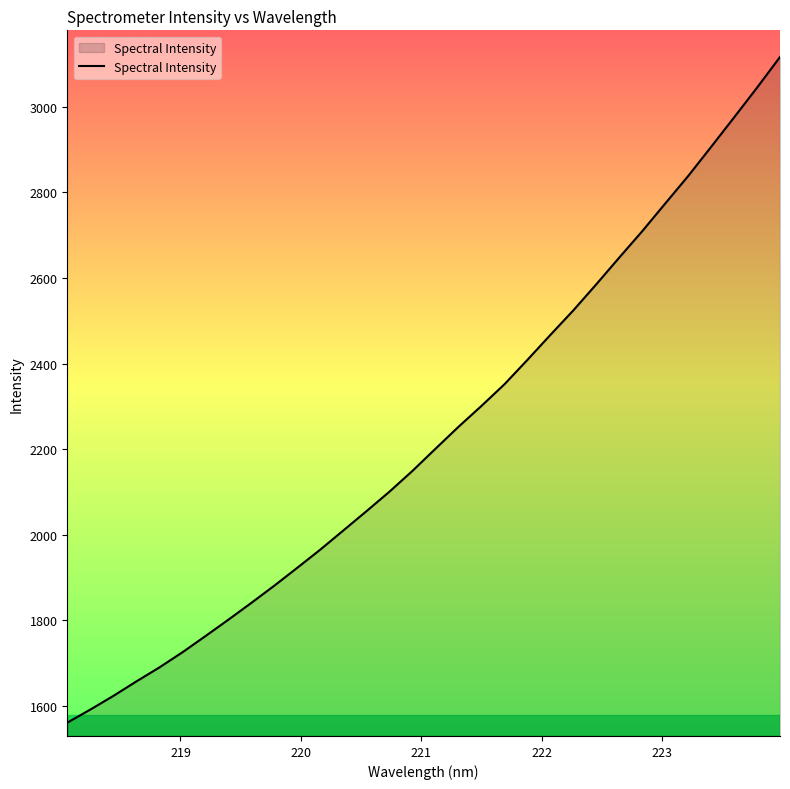

What is the difference between the maximum and minimum values?

1556.2